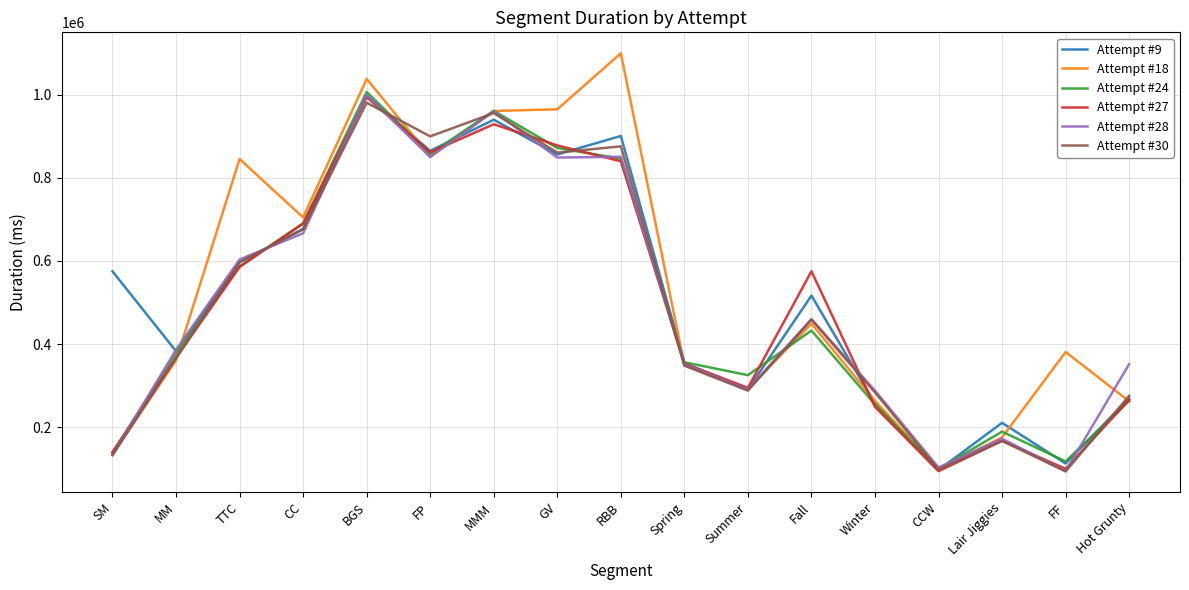

Which series has the largest range (max minus min)?

Attempt #18